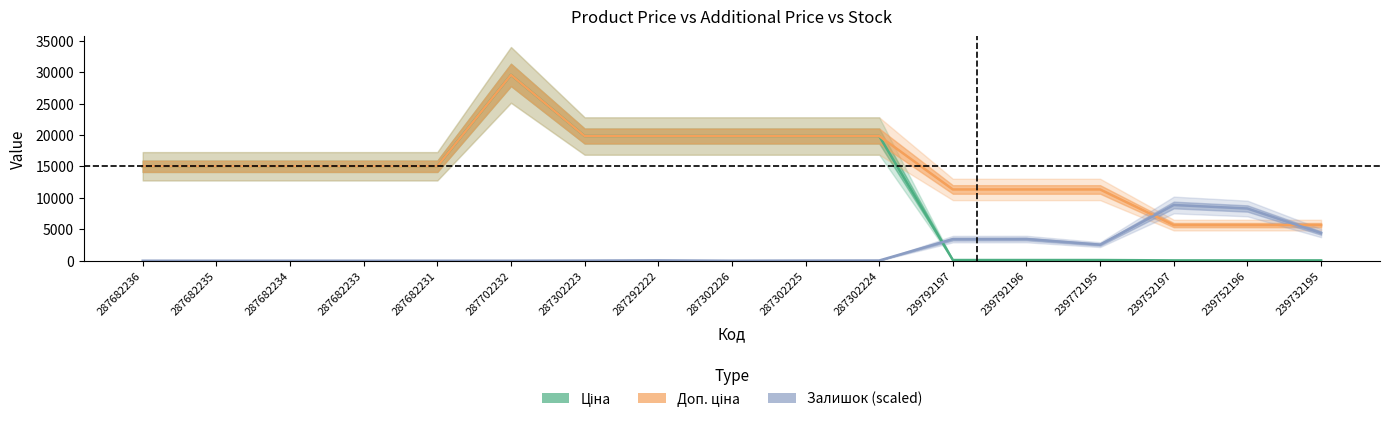

Is it true that Ціна equals 19831.1 at 287302225?

True